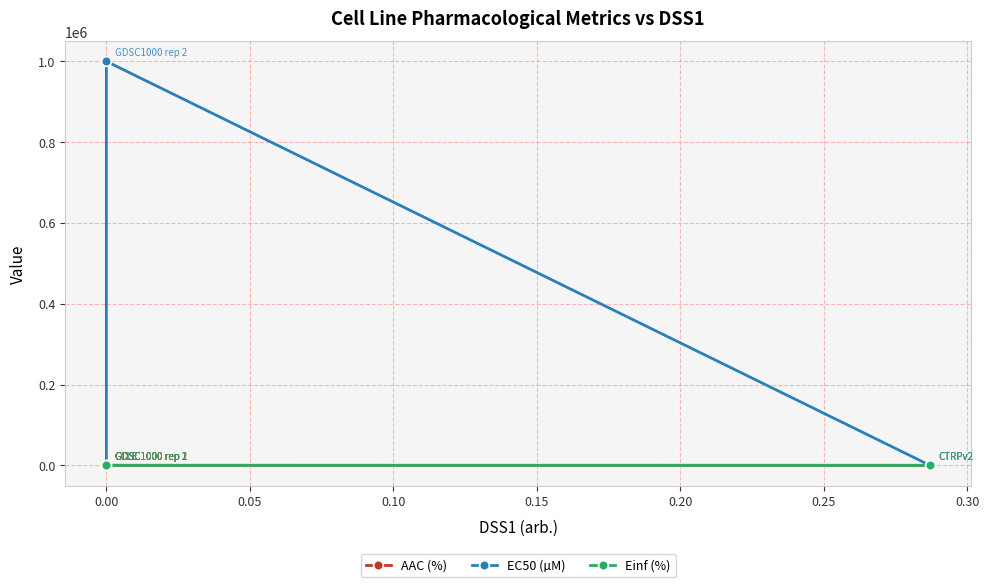

What is the spread (max minus min) of values at 0.00?

13.8